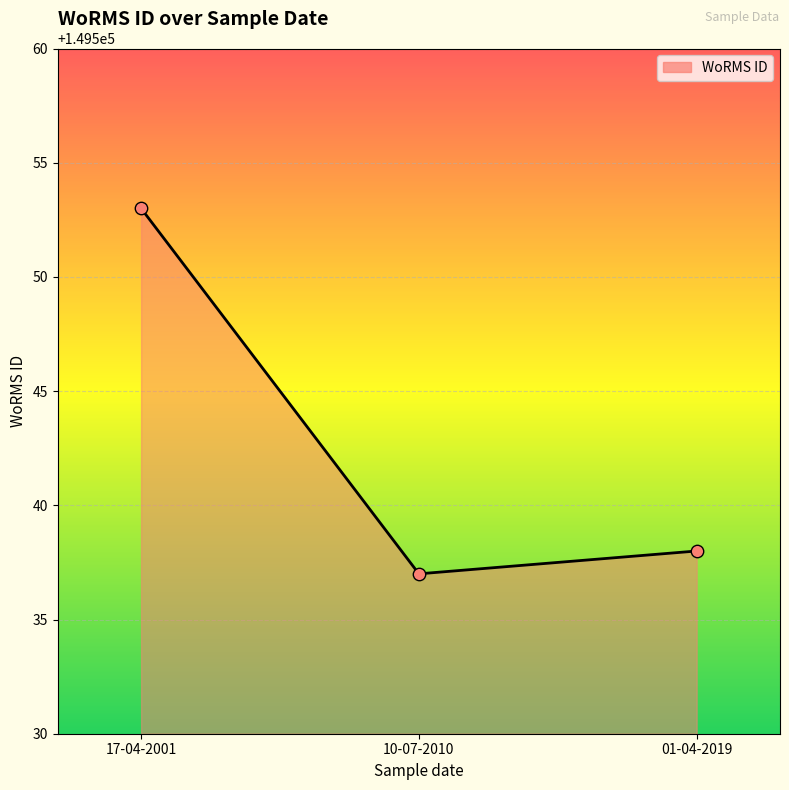

Approximately how many times larger is the value at 17-04-2001 compared to 10-07-2010?

1.0